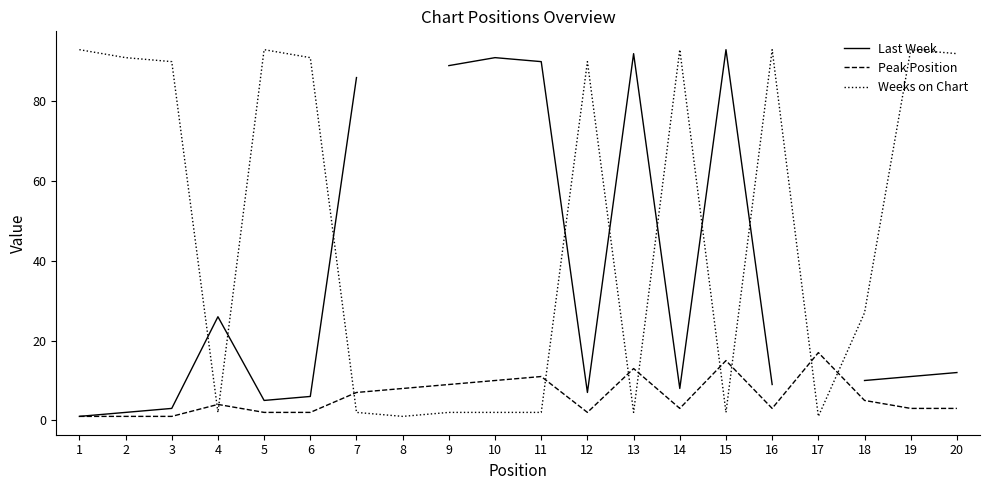

What is the average value of the Weeks on Chart series?

48